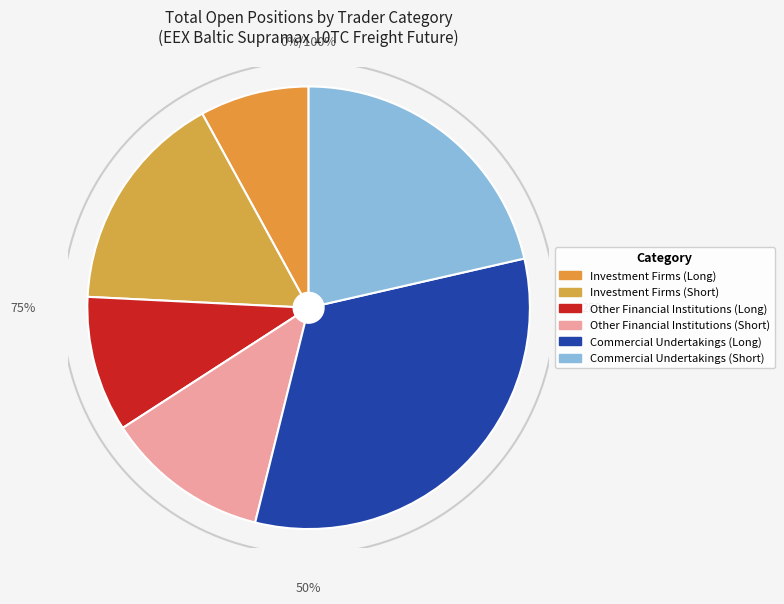

To the nearest percent, what is the difference between the Other Financial Institutions (Short) and Commercial Undertakings (Short) slice percentages?

9%